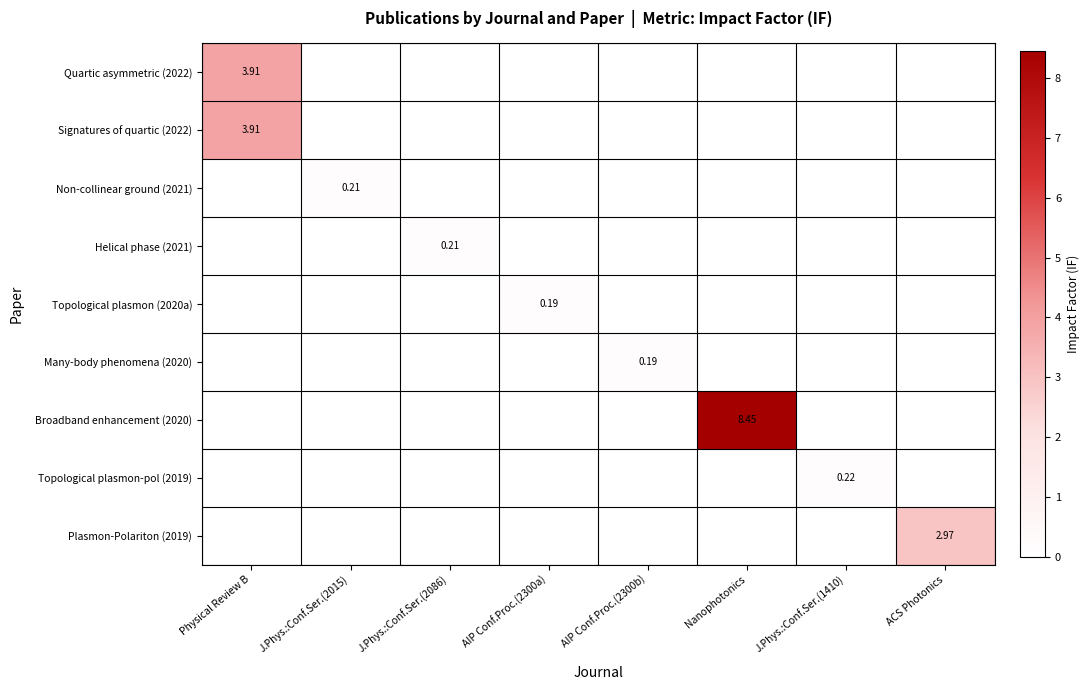

What is the total value across all series at Physical Review B?

7.8